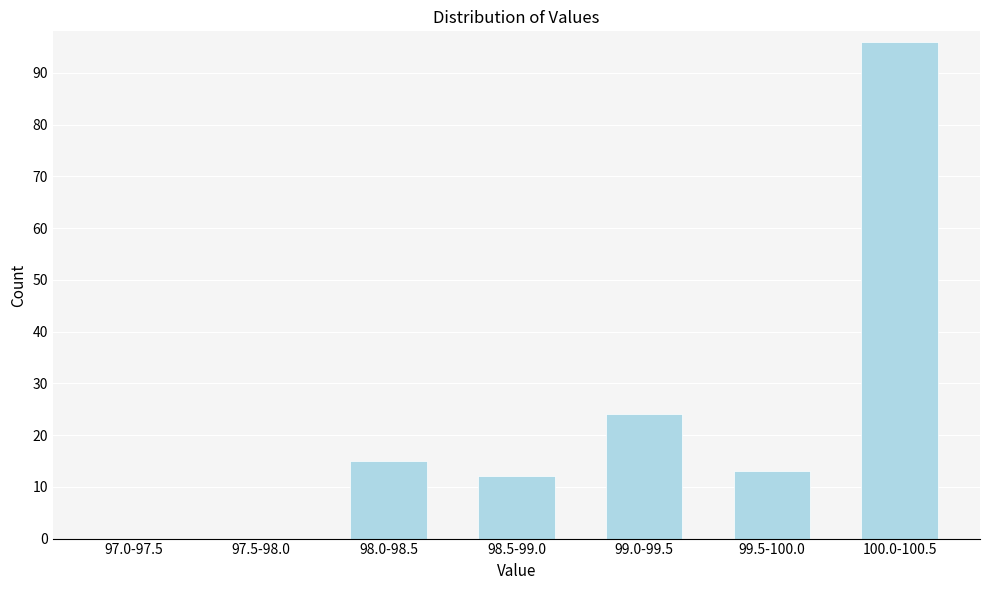

Reading left to right, transcribe all the data shown in this chart.

97.0-97.5=0	97.5-98.0=0	98.0-98.5=15	98.5-99.0=12	99.0-99.5=24	99.5-100.0=13	100.0-100.5=96